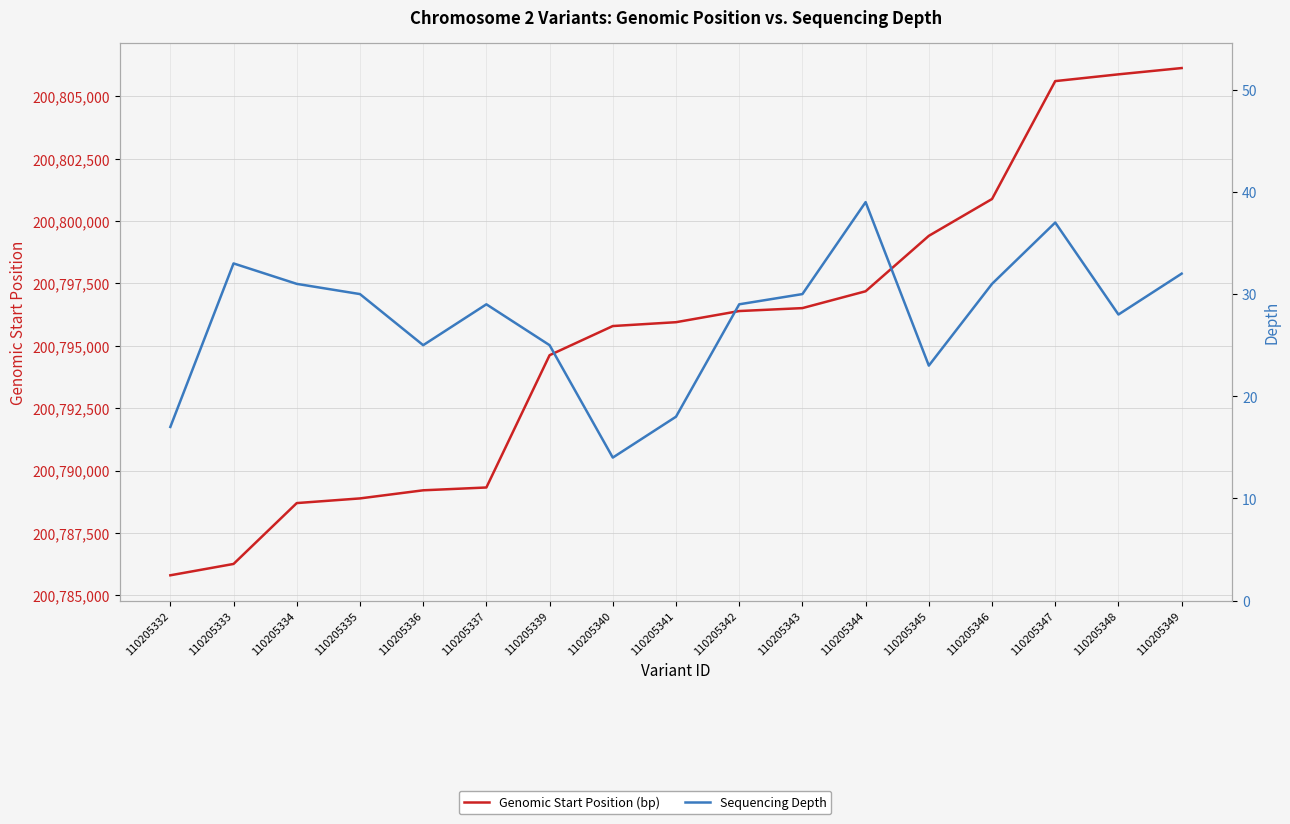

Which series changed the most between 110205339 and 110205347?

Genomic Start Position (bp)